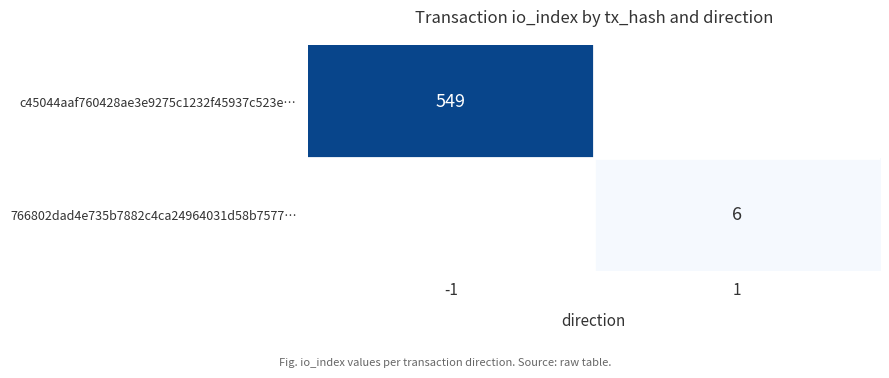

True or false: c45044aaf760428ae3e9275c1232f45937c523e… has a value of 182 at -1.

False